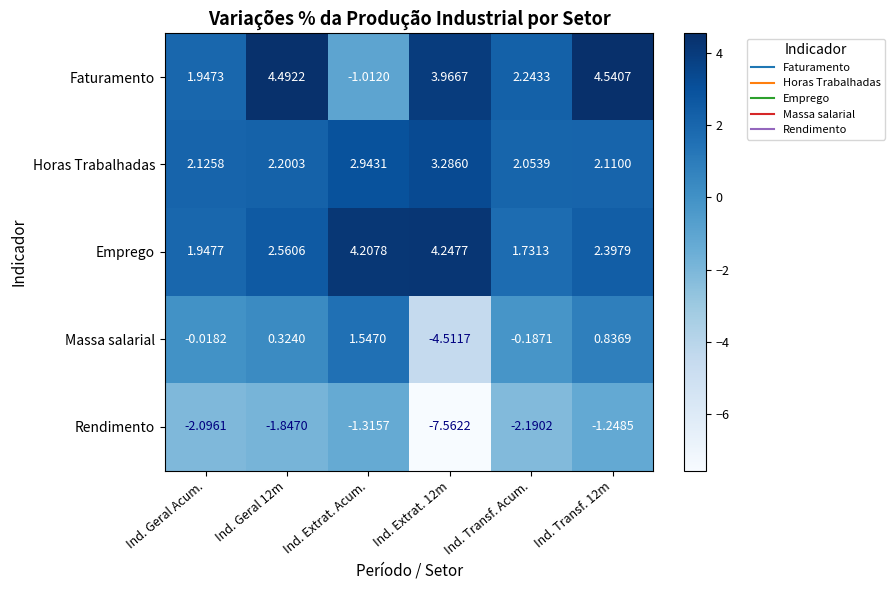

At Ind. Geral 12m, list the series in order from smallest to largest.

Rendimento, Massa salarial, Horas Trabalhadas, Emprego, Faturamento